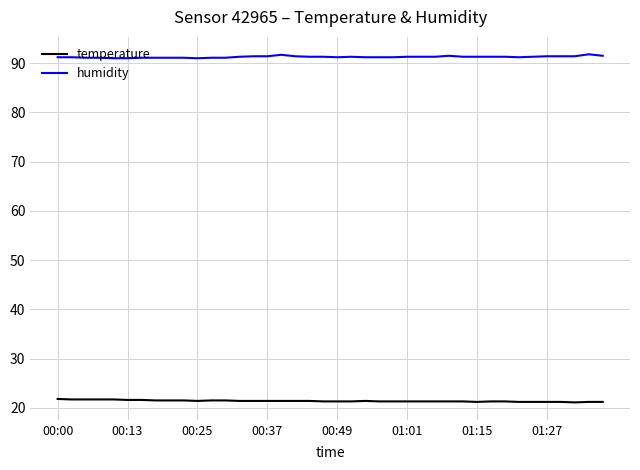

Which series has the largest total across all categories?

humidity